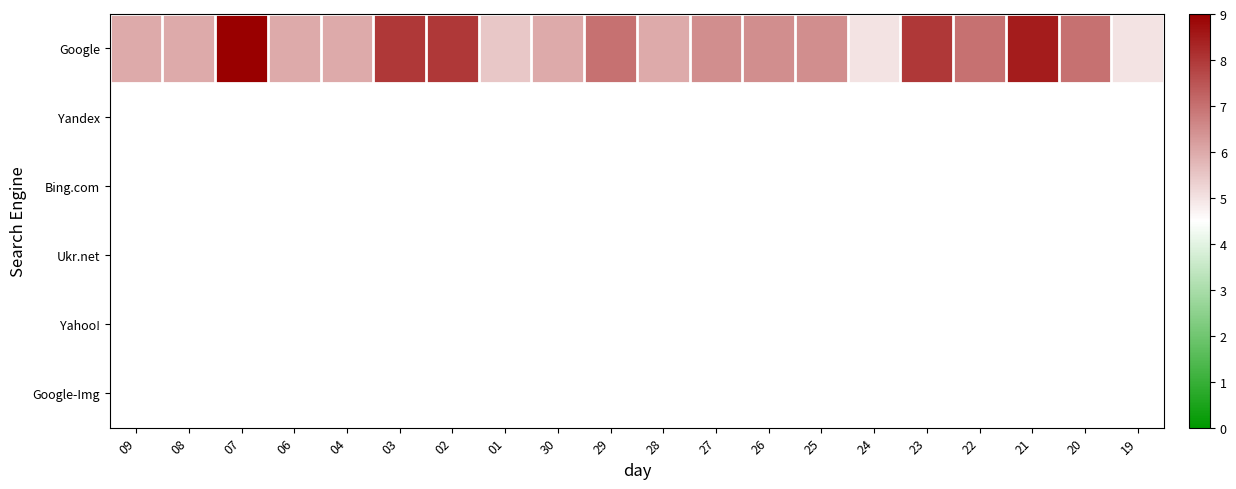

Rank the series by their maximum value, from lowest to highest.

Yandex, Bing.com, Ukr.net, Yahoo!, Google-Img, Google